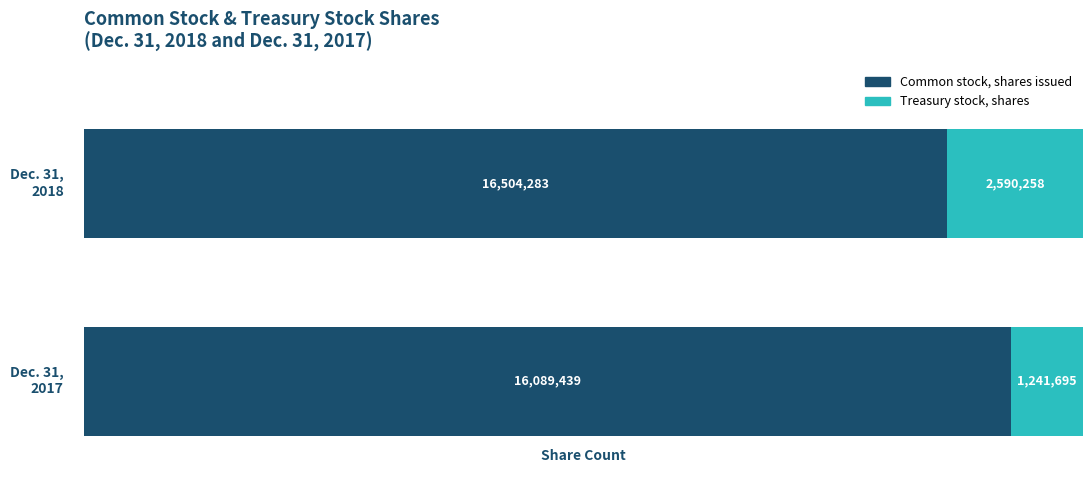

At Treasury stock, shares, list the series in order from largest to smallest.

Dec. 31, 2018, Dec. 31, 2017